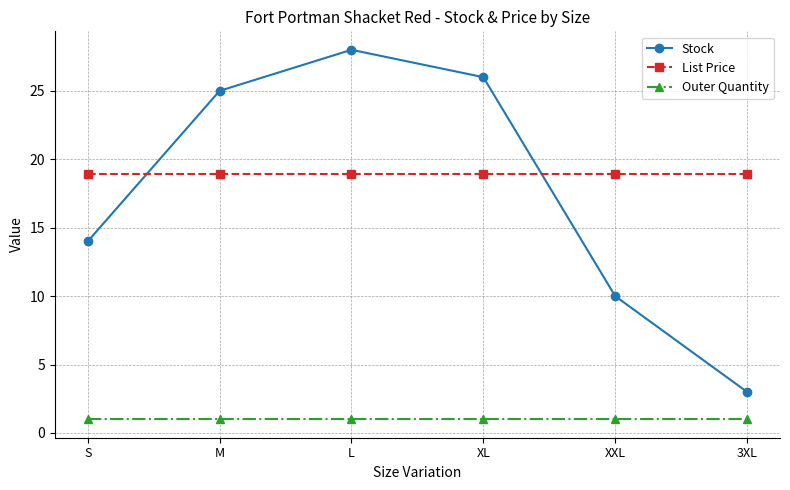

What are all the series names shown in the legend?

Stock, List Price, Outer Quantity